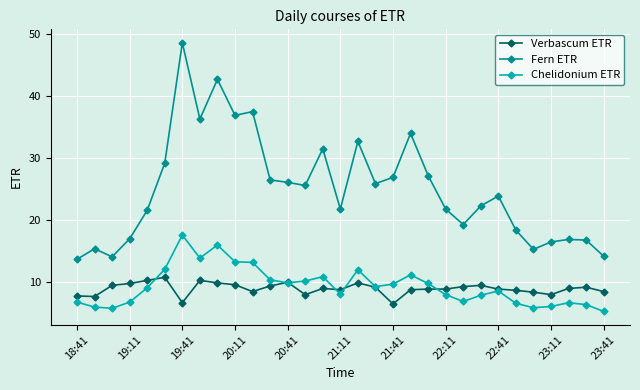

What is the value of the Fern ETR point at the 19th from the left?

26.9